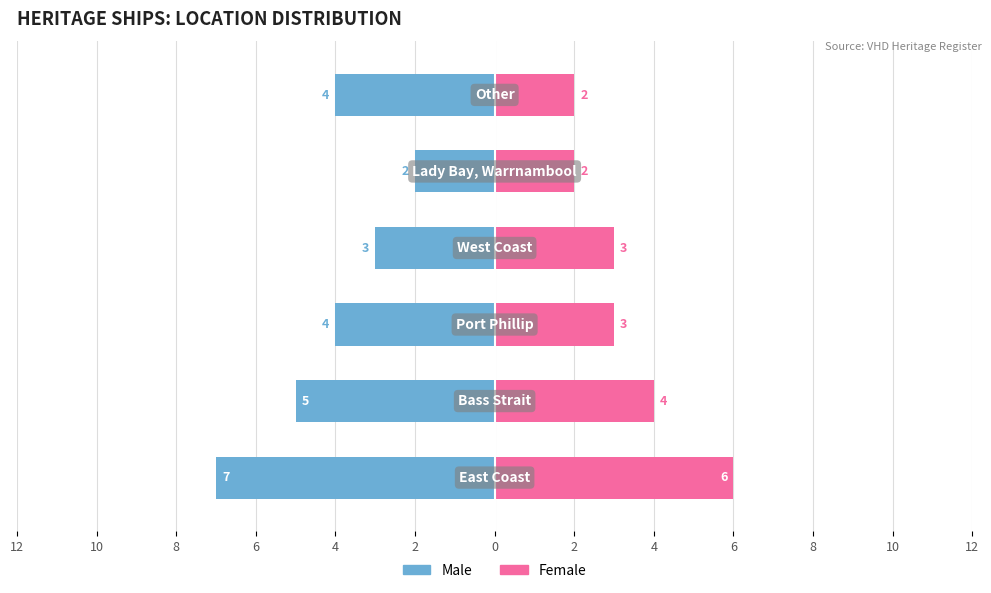

Is it true that Male equals -4 at 12?

False